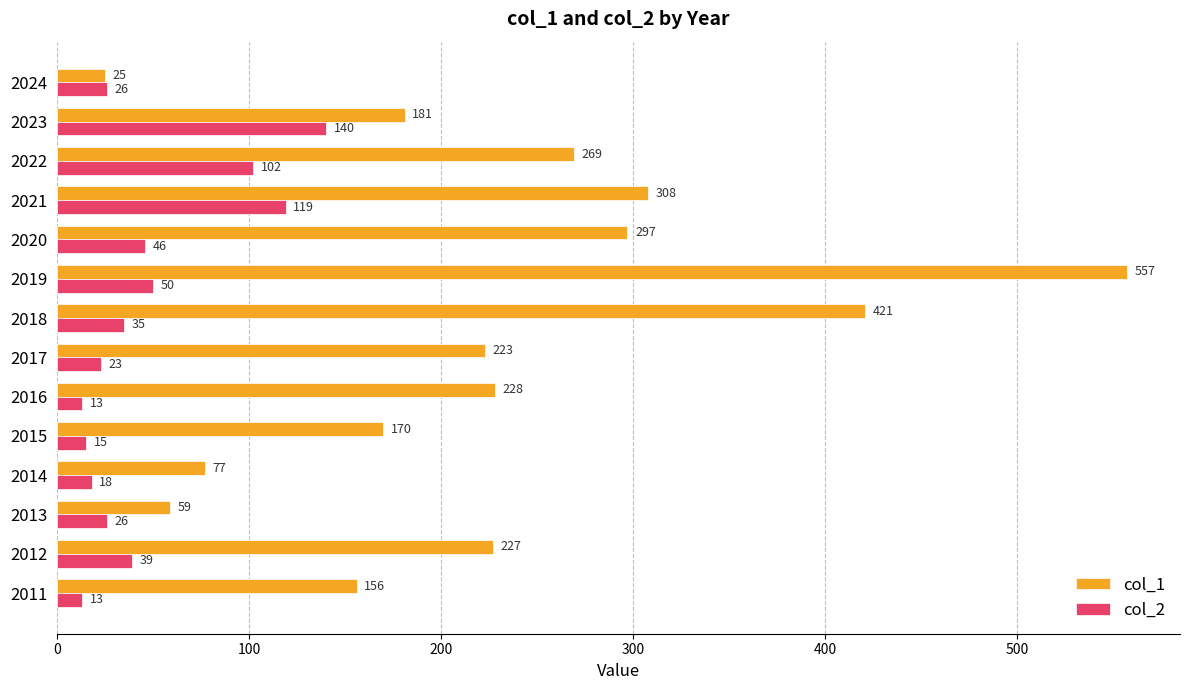

What is the difference between the maximum and second lowest values in the col_1 series?

498